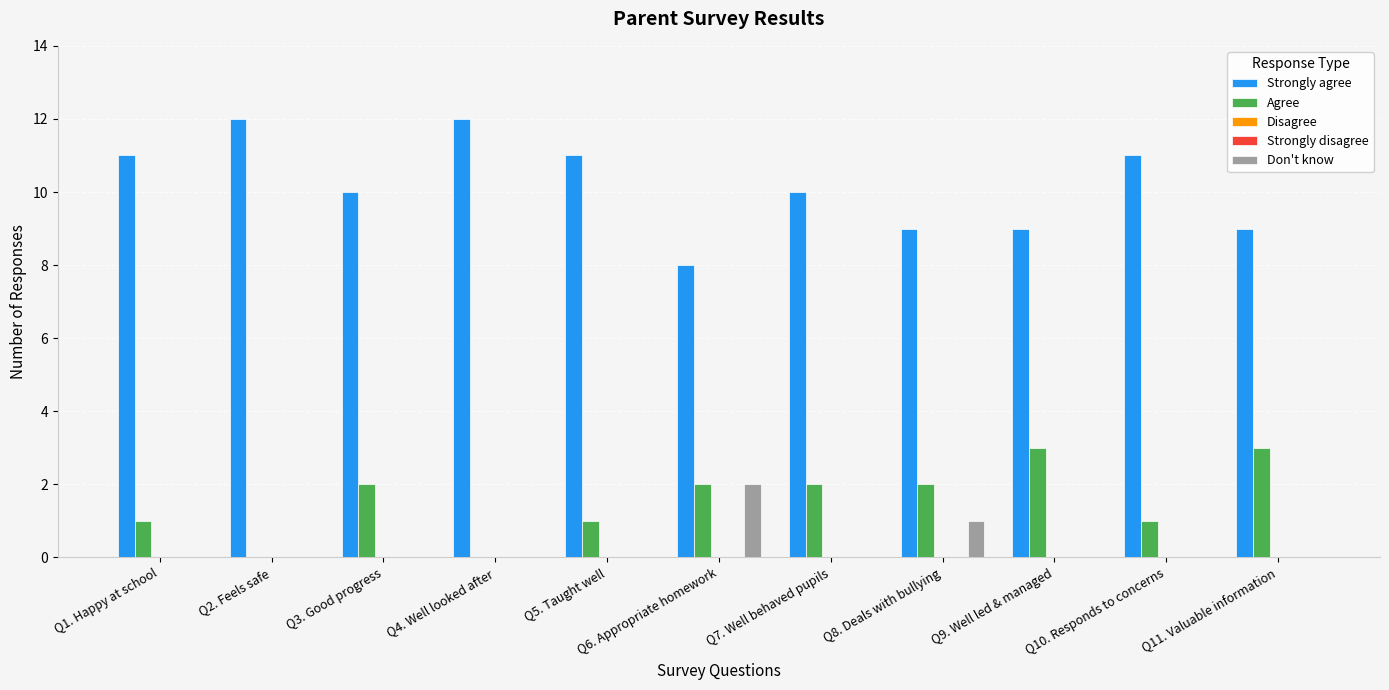

Which category has the lowest value in the Strongly agree series?

Q6. Appropriate homework